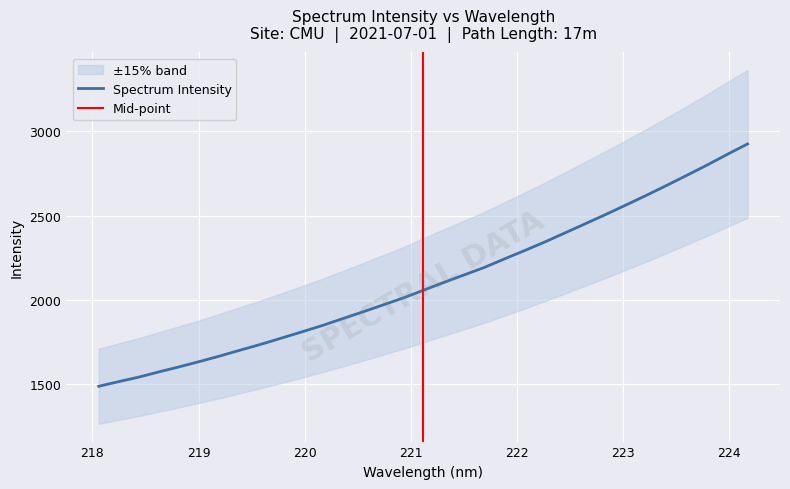

What is the highest value of the Spectrum Intensity series?

2926.1